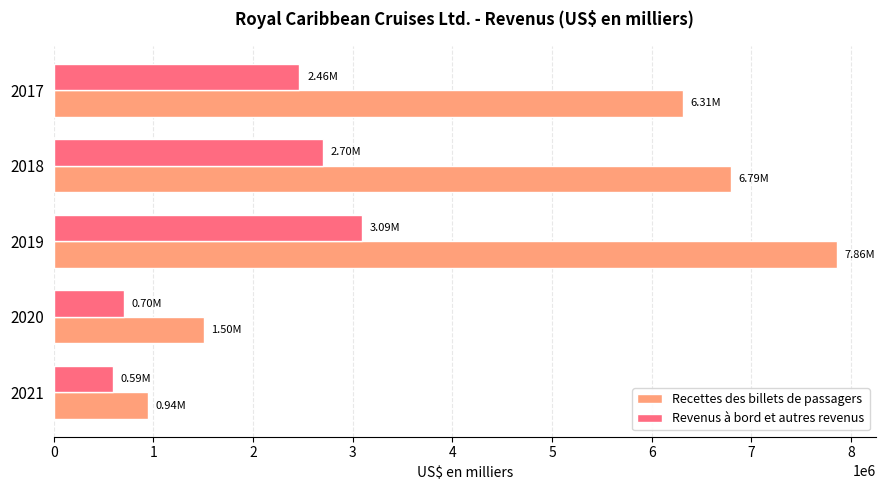

What are all the series names shown in the legend?

Recettes des billets de passagers, Revenus à bord et autres revenus